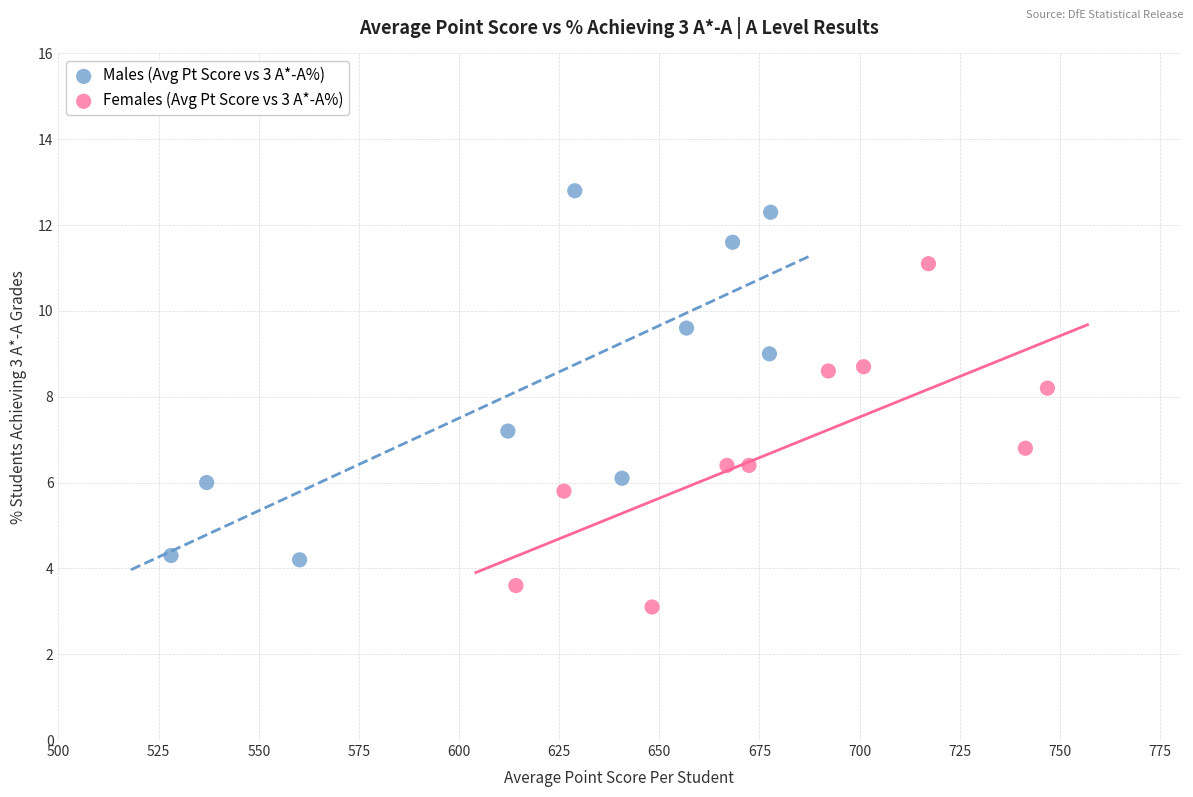

Which series has the widest spread of Y values?

Males (Avg Pt Score vs 3 A*-A%)